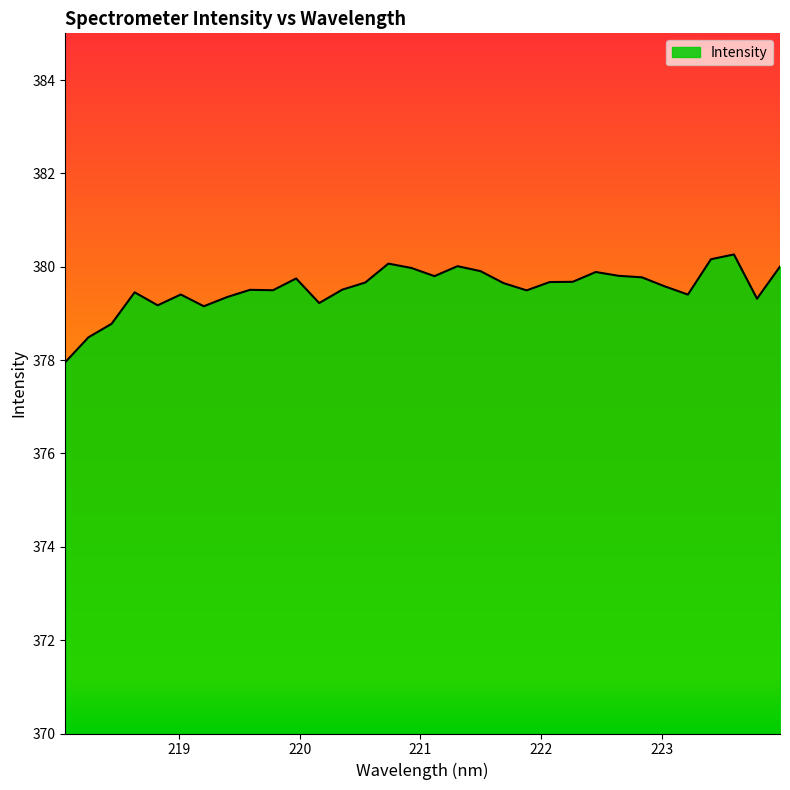

What is the minimum value shown in the chart?

378.0